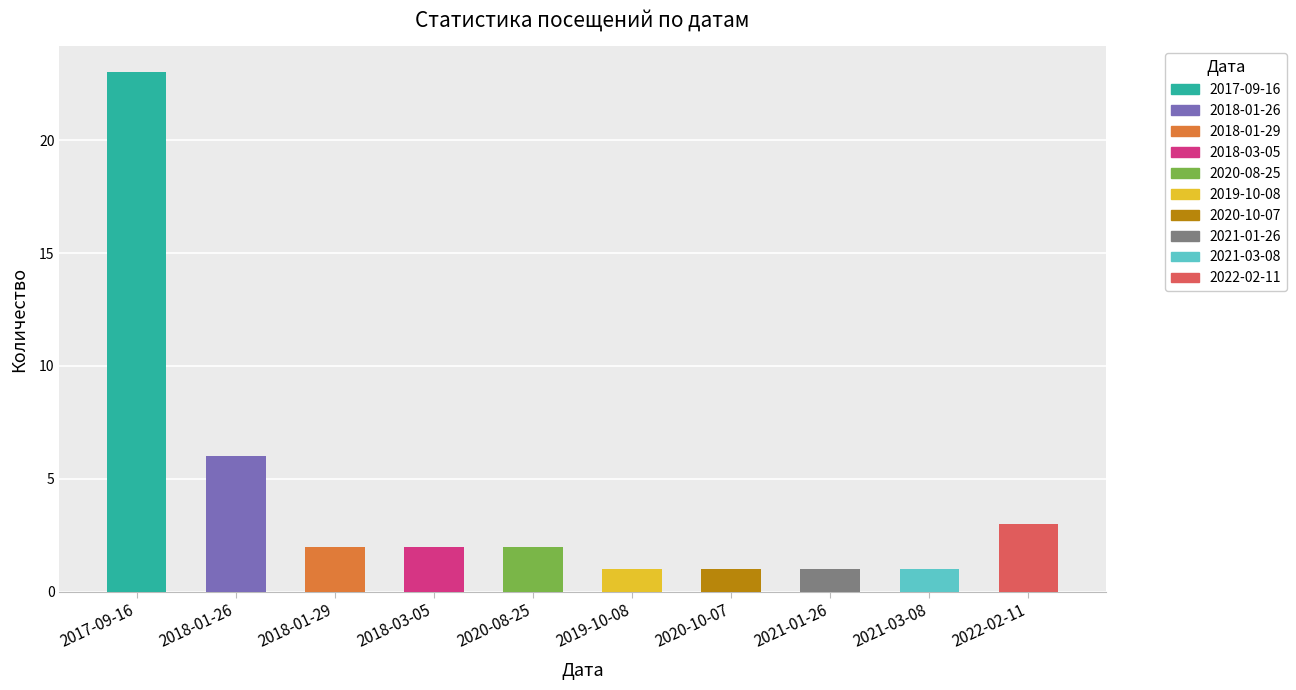

Reading right to left, transcribe all the data shown in this chart.

2022-02-11=3	2021-03-08=1	2021-01-26=1	2020-10-07=1	2019-10-08=1	2020-08-25=2	2018-03-05=2	2018-01-29=2	2018-01-26=6	2017-09-16=23